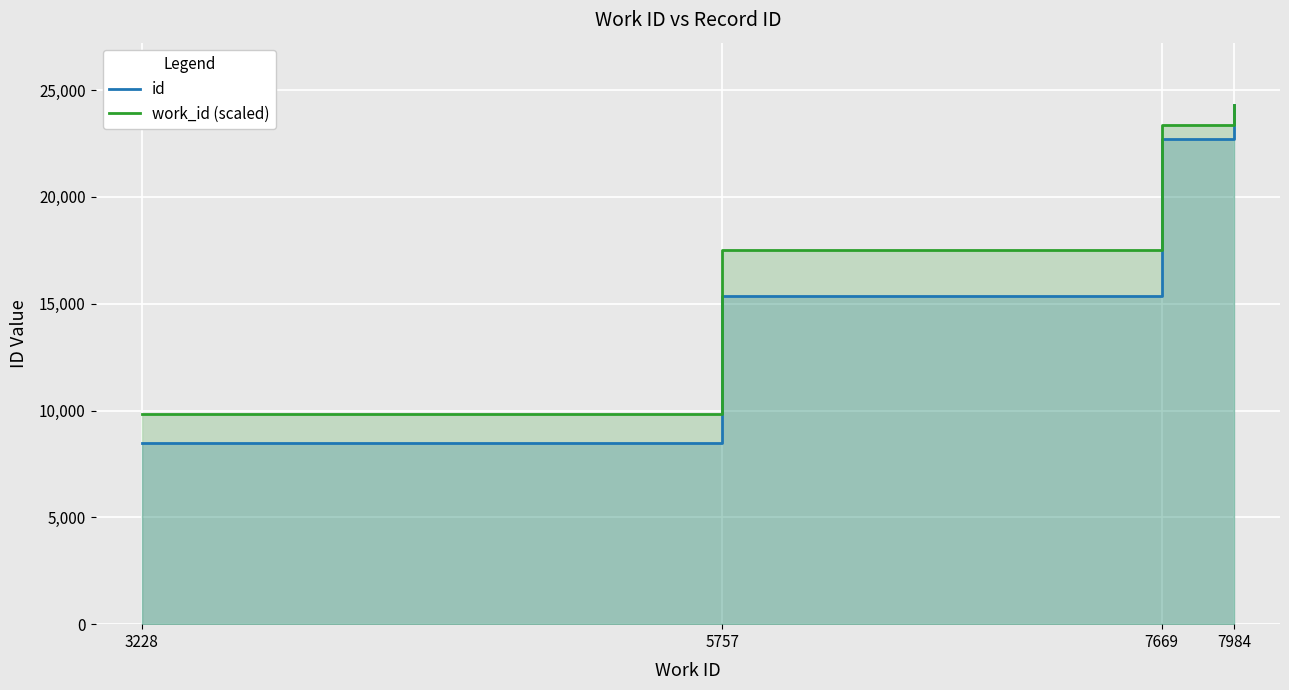

How many id values are between 15354 and 24302?

3